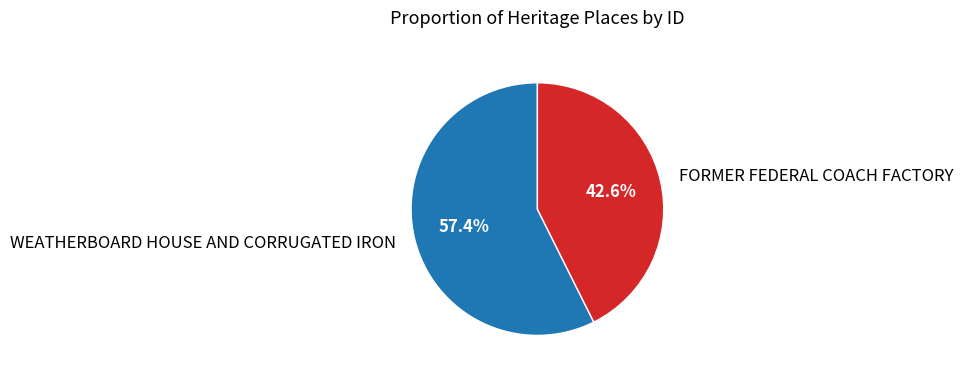

Approximately how many times larger is the value at FORMER FEDERAL COACH FACTORY compared to WEATHERBOARD HOUSE AND CORRUGATED IRON?

0.7